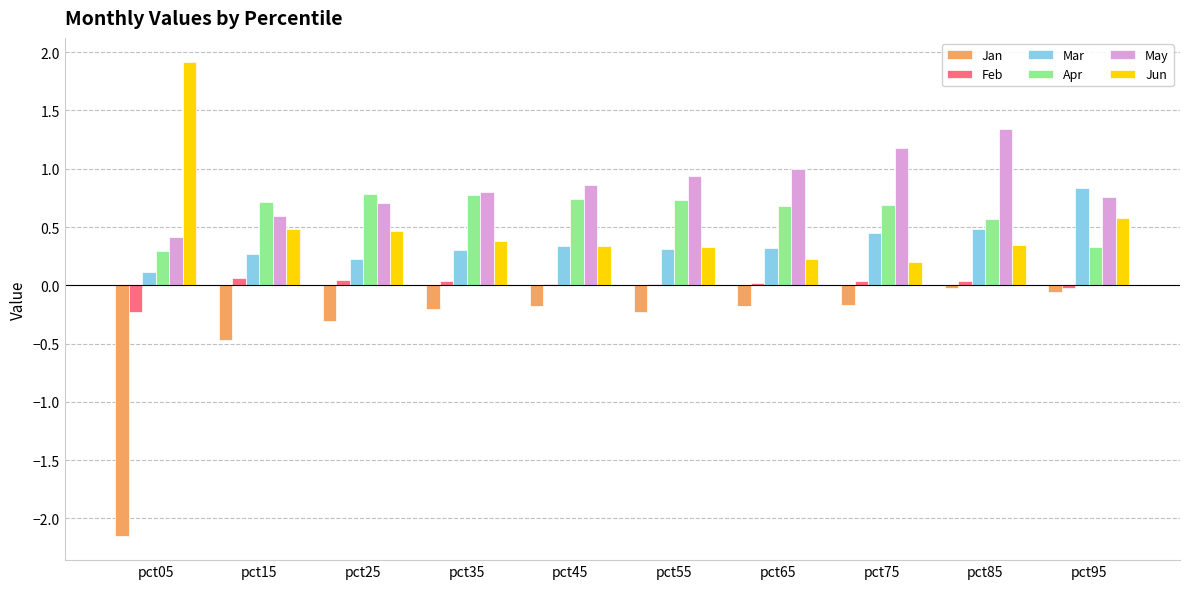

The value of May at pct45 is 0.2. True or false?

False